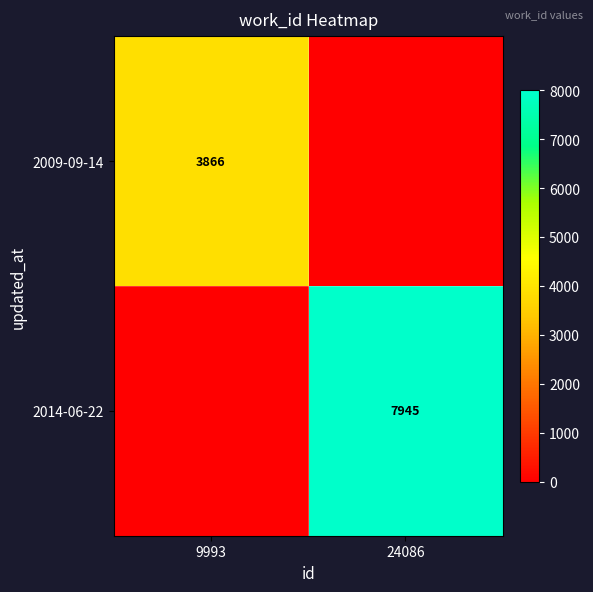

The value of 2014-06-22 at 24086 is 7945. True or false?

True